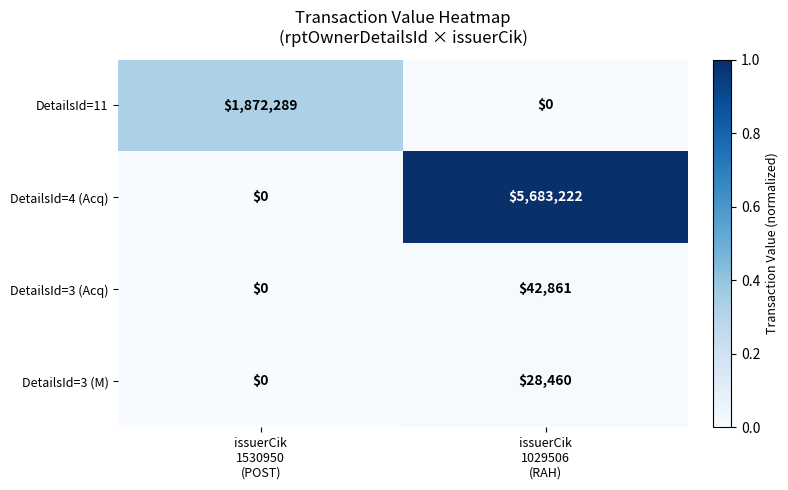

What is the sum of all DetailsId=3 (Acq) values?

42861